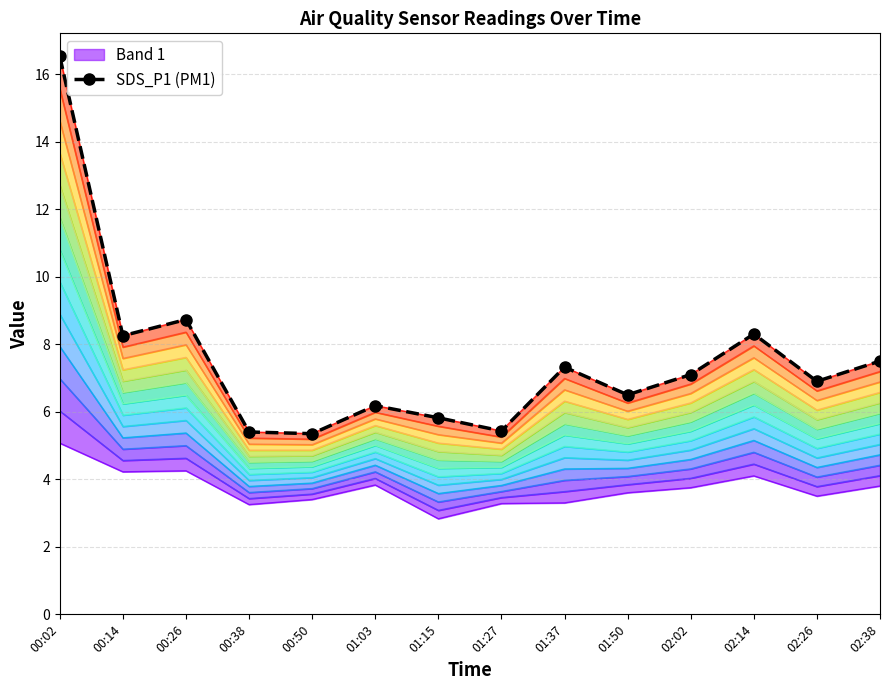

How many data points are less than 7?

7